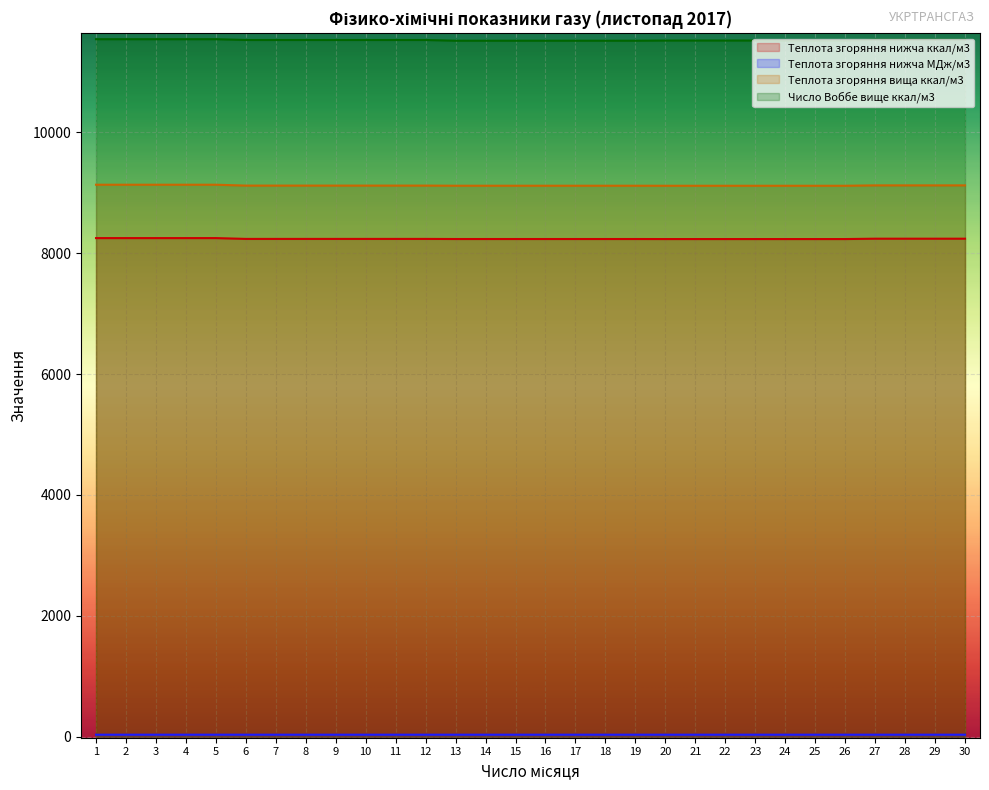

Does the chart display data point markers on the line(s)?

No